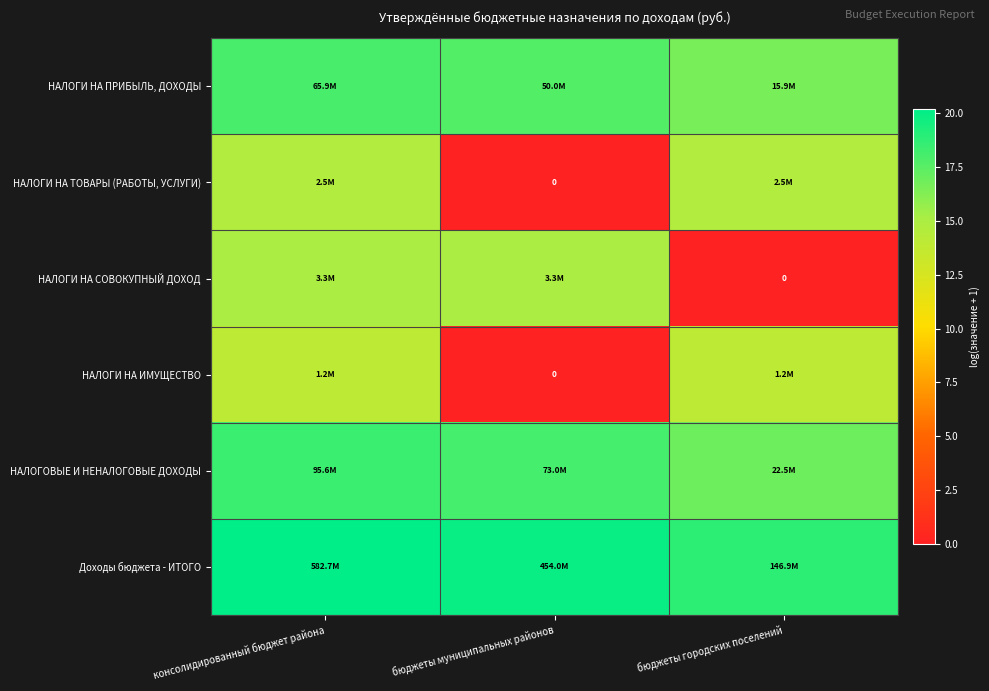

At which category is the sum across all series the highest?

консолидированный бюджет района